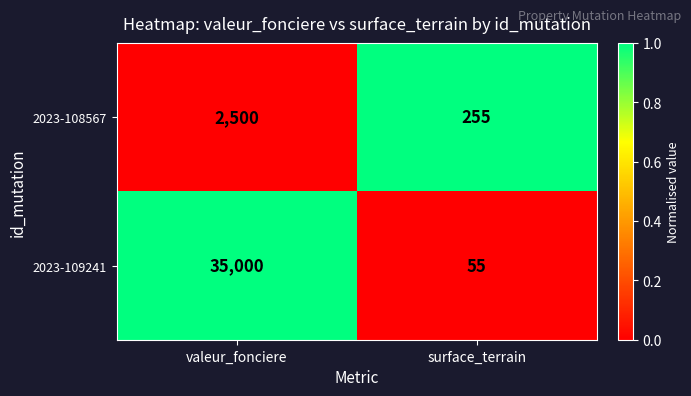

What is the difference between the highest and lowest values at valeur_fonciere?

32500